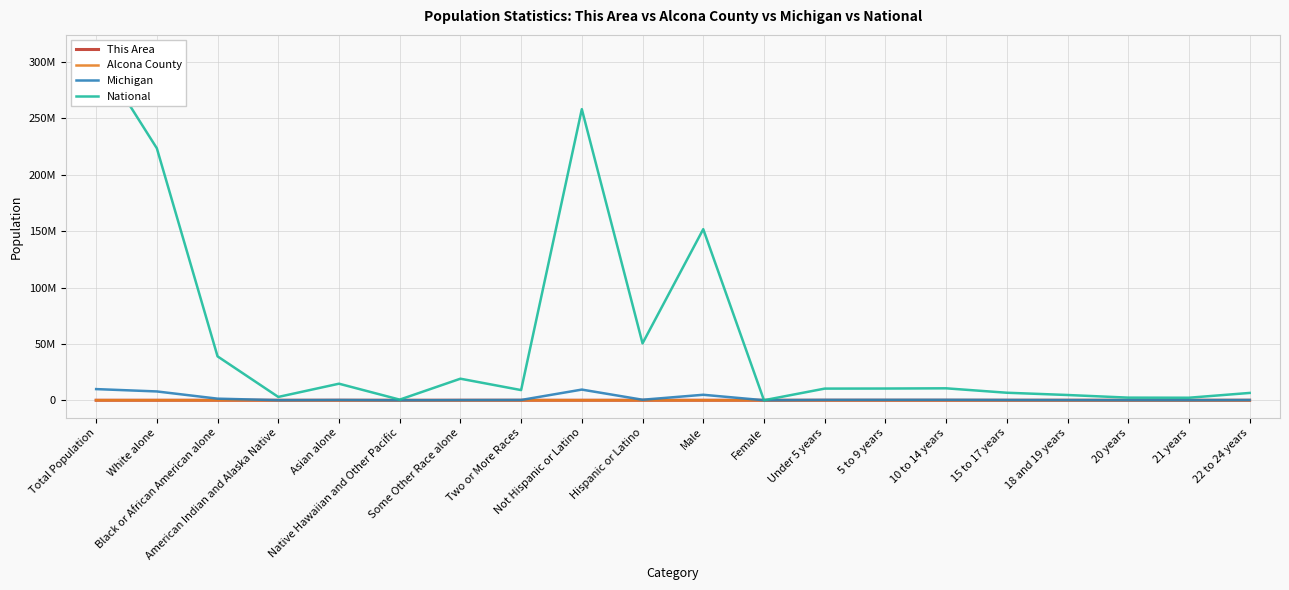

What is the sum of the Michigan values at White alone and 5 to 9 years?

8129265